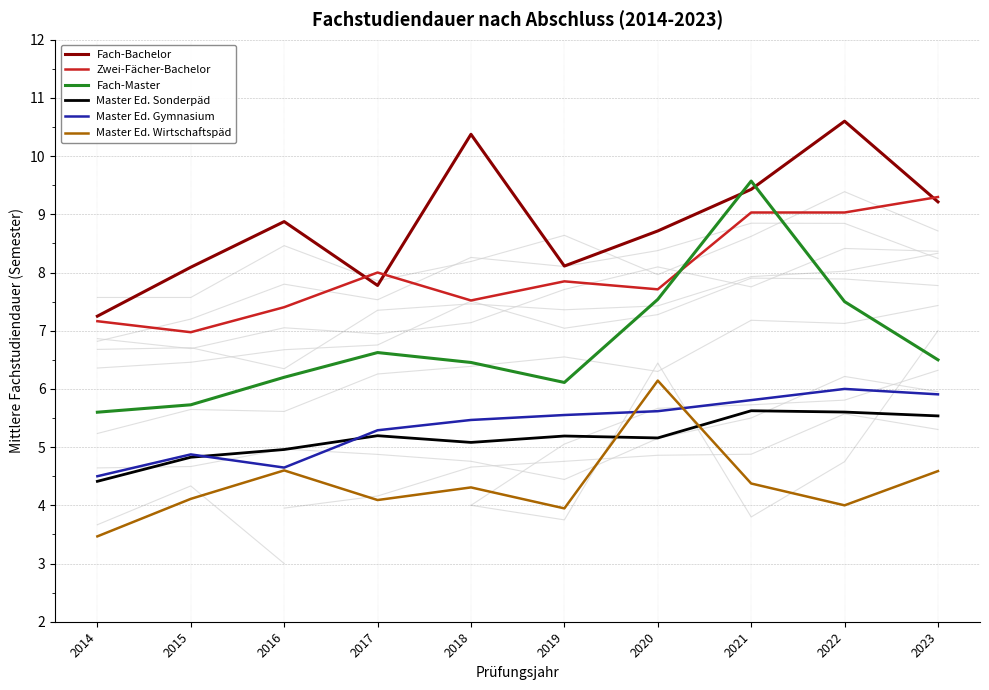

At which category is the sum across all series the highest?

2021